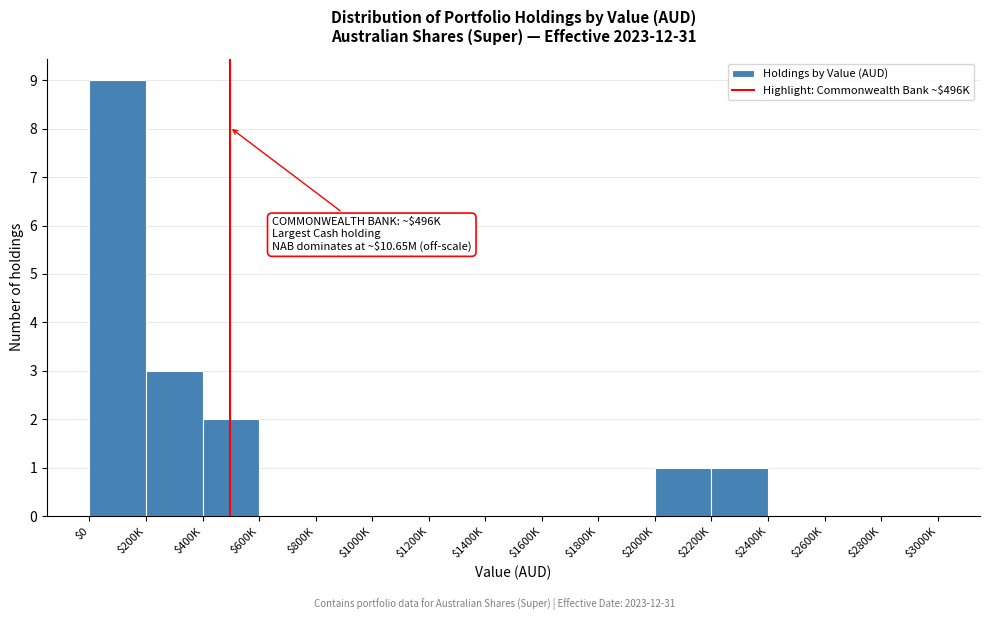

At which label is the value closest to 4?

$200K